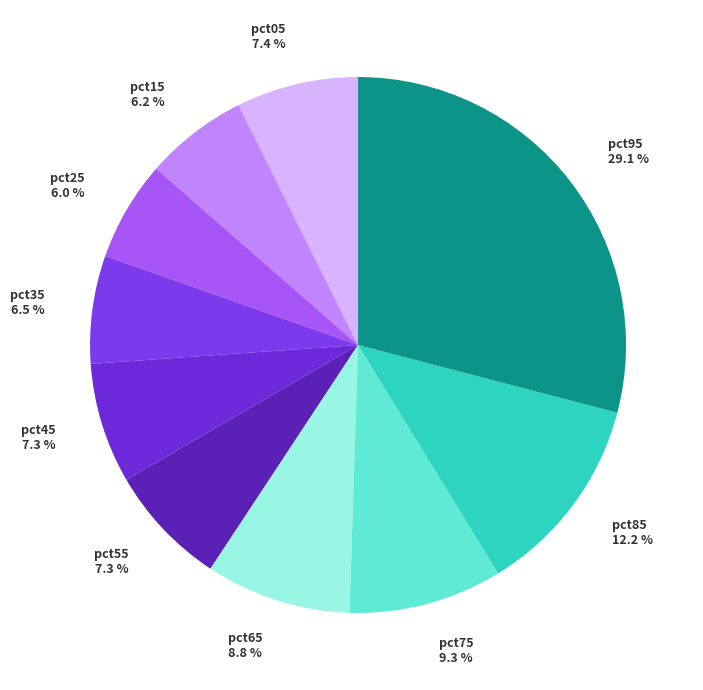

Does pct25 account for over 50% of the chart?

No